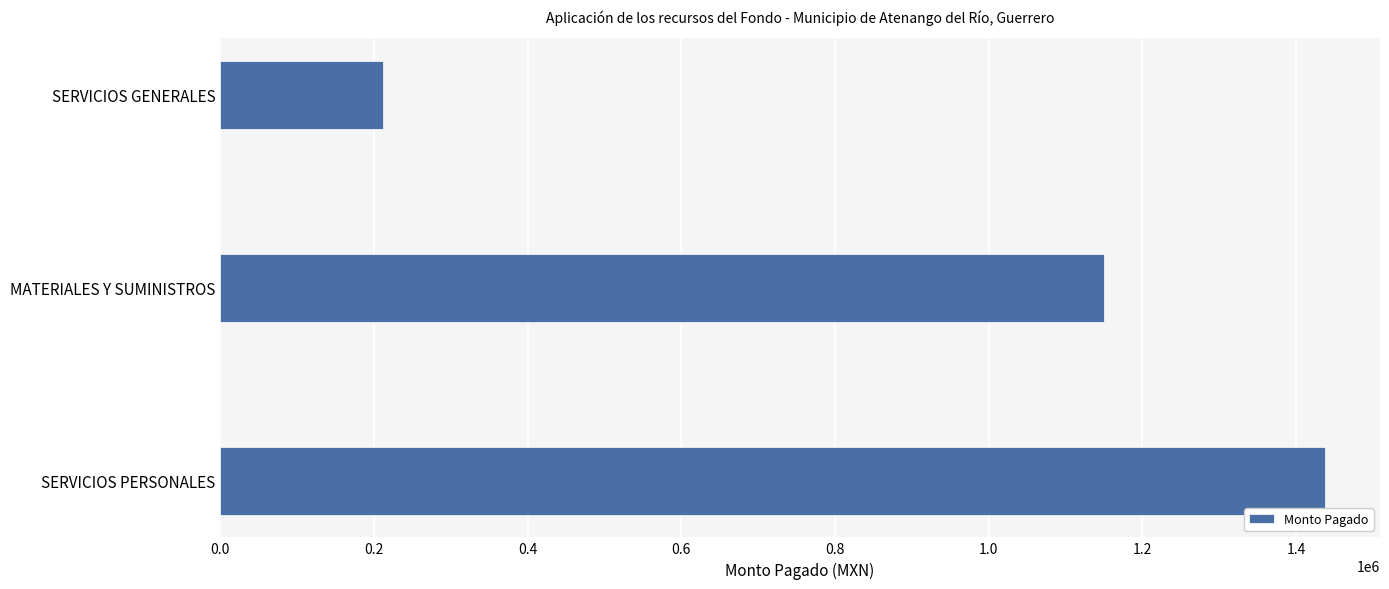

Between SERVICIOS GENERALES and MATERIALES Y SUMINISTROS, which is larger?

MATERIALES Y SUMINISTROS